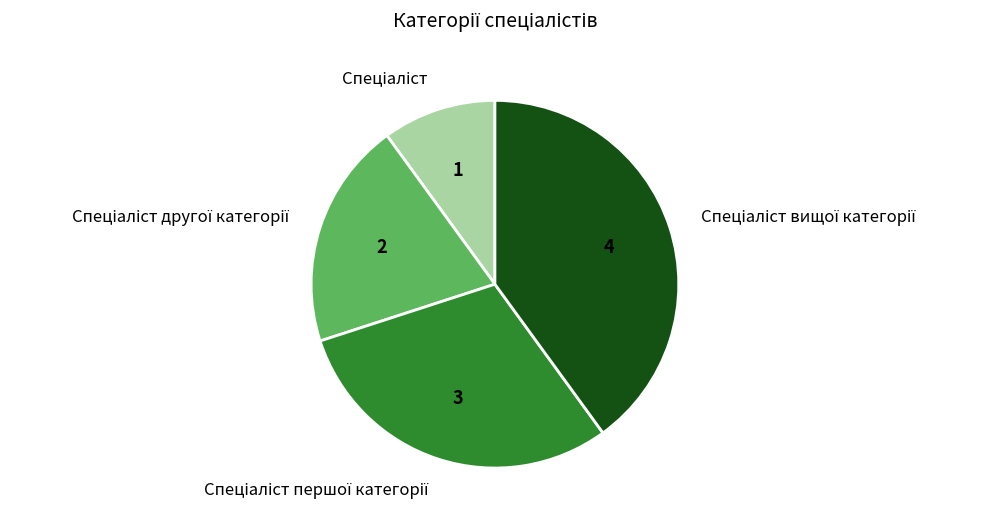

Is there any slice that represents more than half of the pie?

No